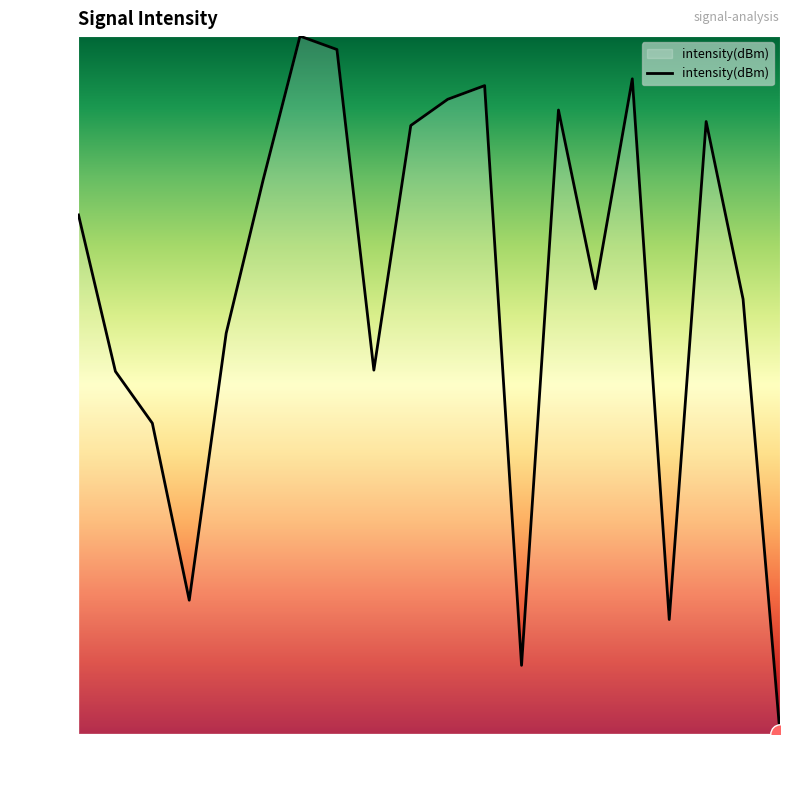

What is the average value?

63.6